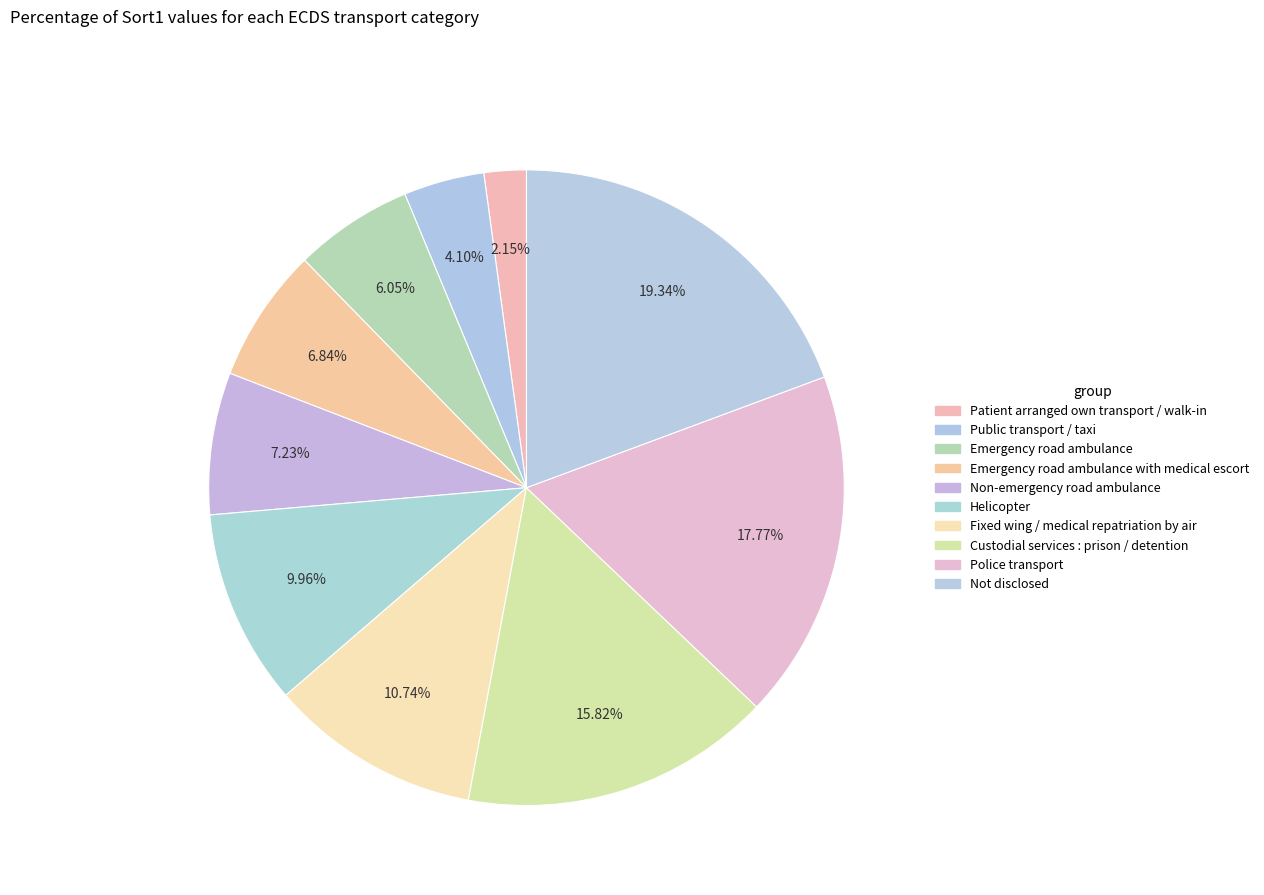

How many slices are in this pie chart?

10